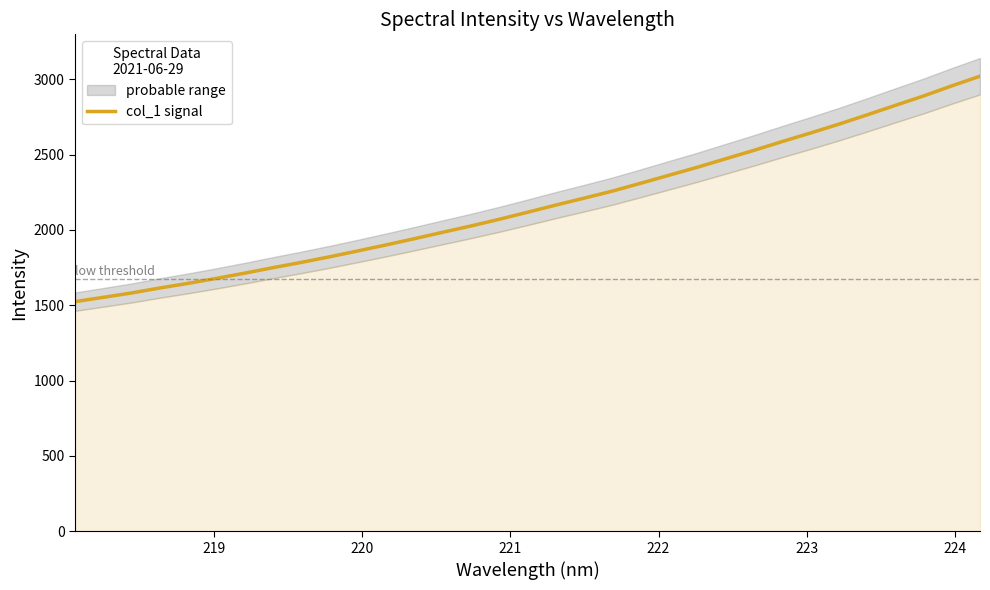

How many lines are shown in the chart?

1